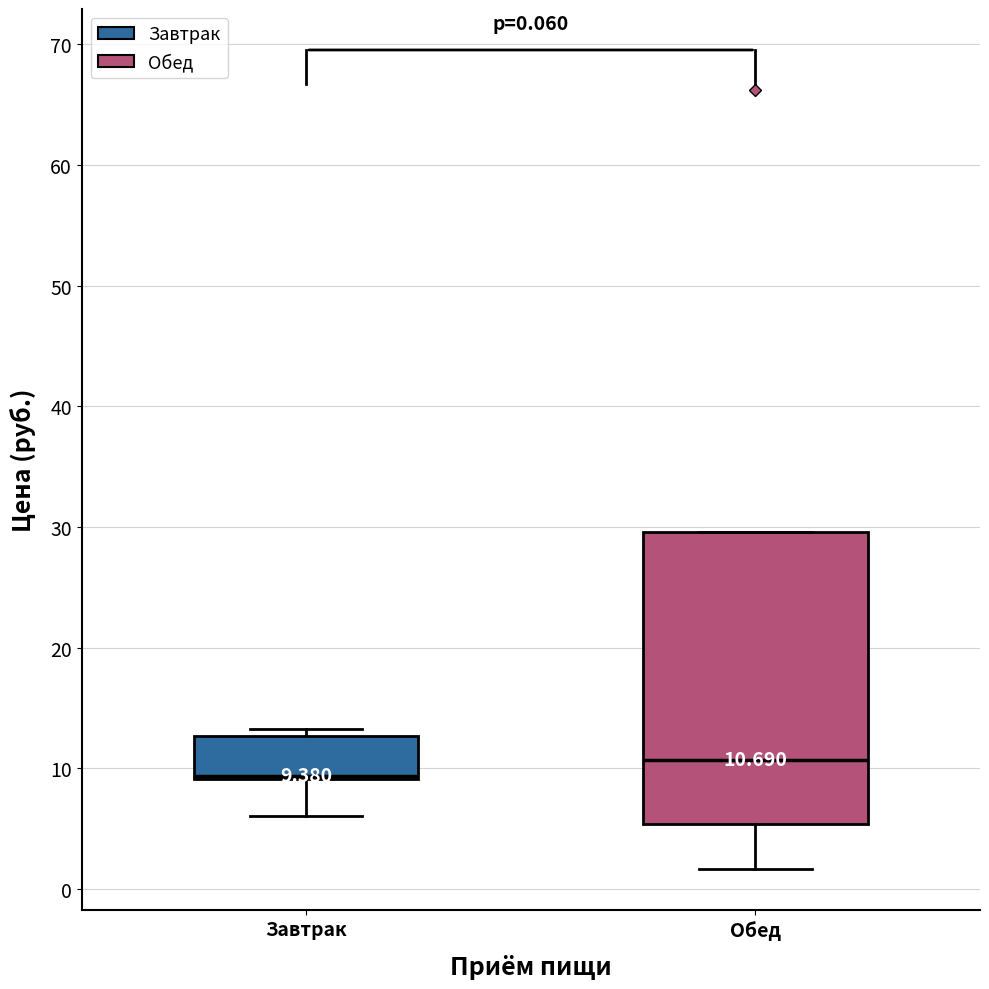

Which box's median line is the highest?

Обед